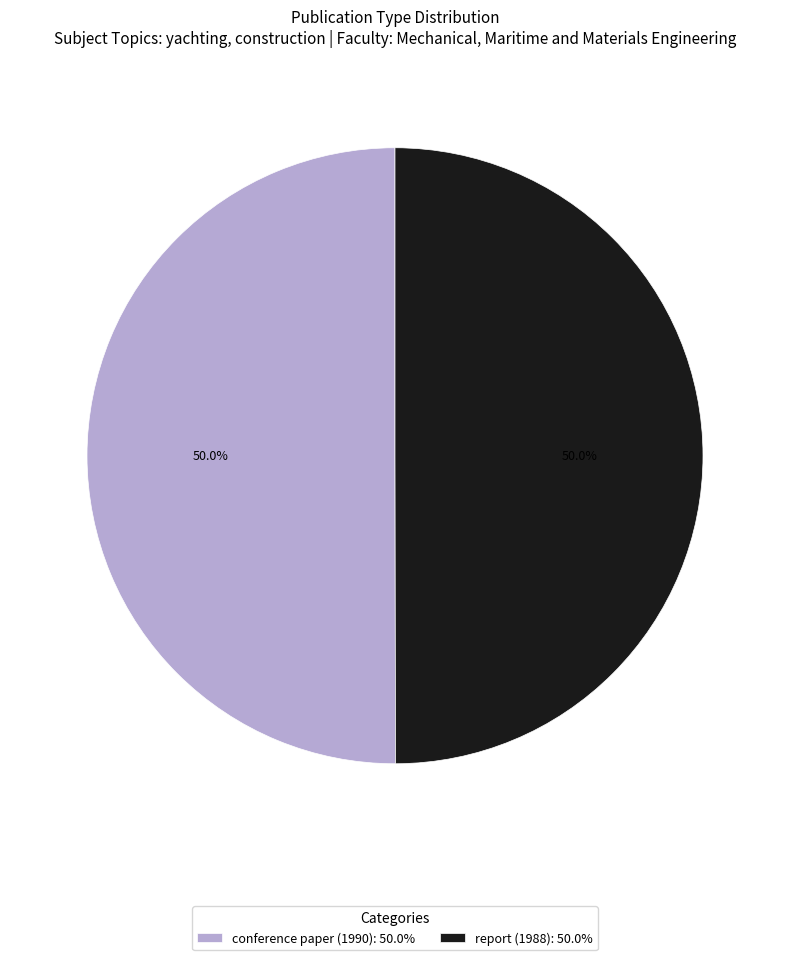

What is the ratio of the value at report (1988): 50.0% to the value at conference paper (1990): 50.0%?

1.0